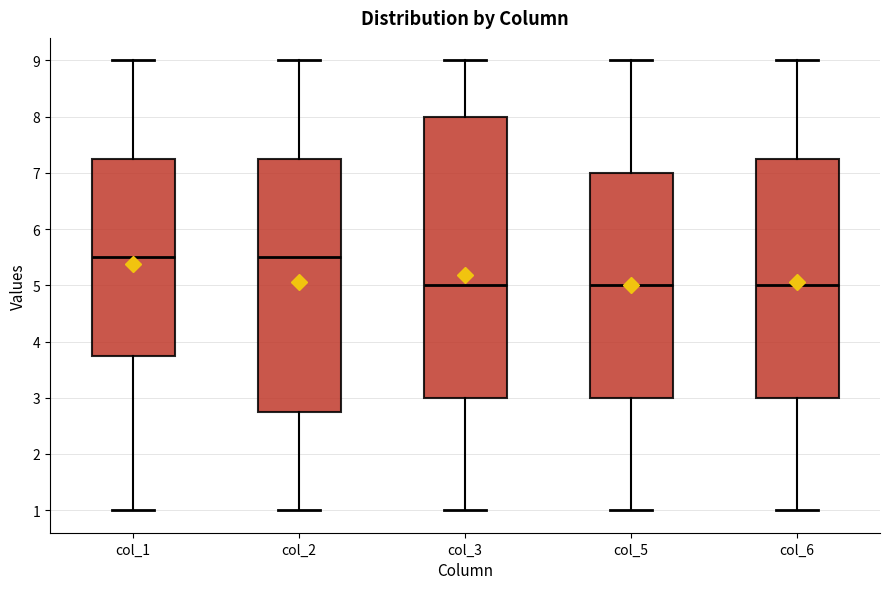

Reading left to right, transcribe this box plot: for each box, give where its median line is, the range the box spans, and where its two whiskers end, as read against the y-axis. The values are not printed on the chart, so give them approximately, as read against the axis.

col_1: median 5.5, box 3.8 to 7.3, whiskers 1.0 to 9.0
col_2: median 5.5, box 2.8 to 7.3, whiskers 1.0 to 9.0
col_3: median 5.0, box 3.0 to 8.0, whiskers 1.0 to 9.0
col_5: median 5.0, box 3.0 to 7.0, whiskers 1.0 to 9.0
col_6: median 5.0, box 3.0 to 7.3, whiskers 1.0 to 9.0